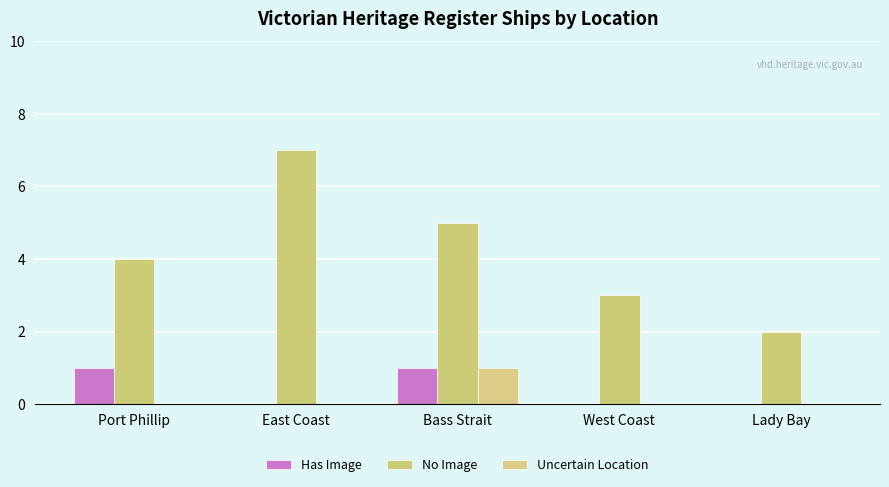

Reading left to right, list all the values displayed in this chart.

Has Image: Port Phillip=1	East Coast=0	Bass Strait=1	West Coast=0	Lady Bay=0
No Image: Port Phillip=4	East Coast=7	Bass Strait=5	West Coast=3	Lady Bay=2
Uncertain Location: Port Phillip=0	East Coast=0	Bass Strait=1	West Coast=0	Lady Bay=0